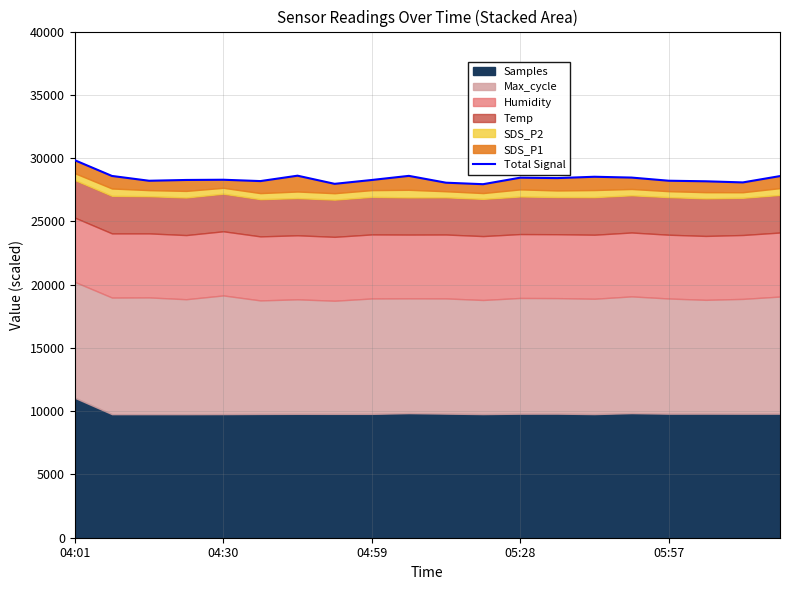

Read the value at 9.

28595.4